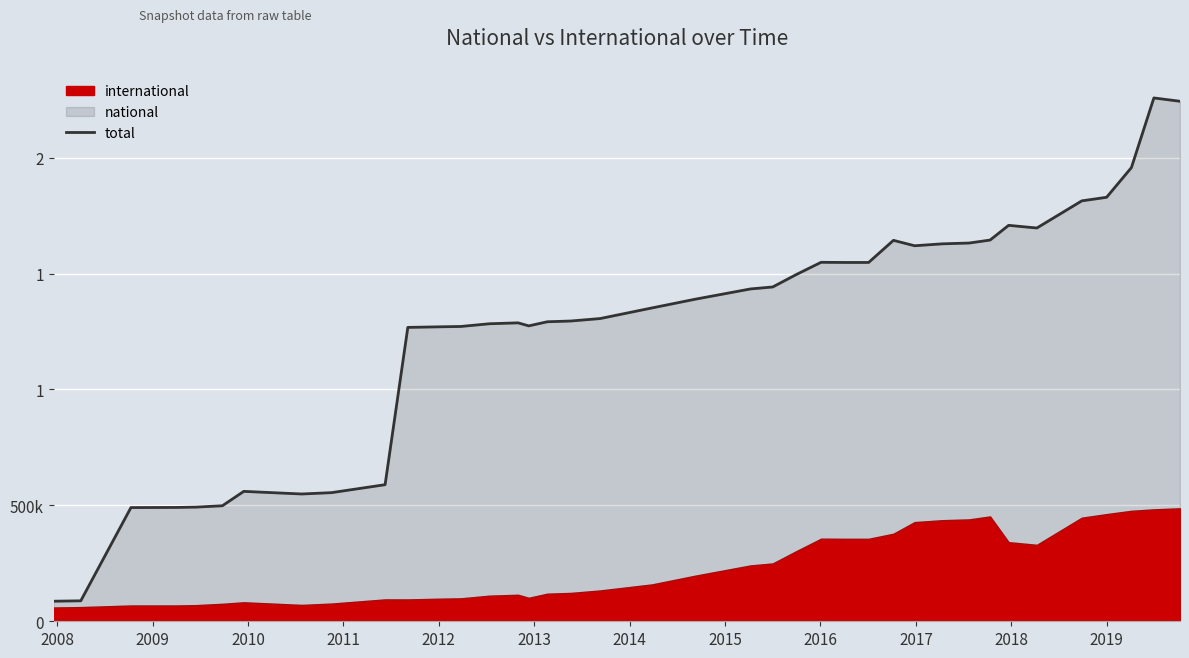

How many data points are less than 1351546?

20